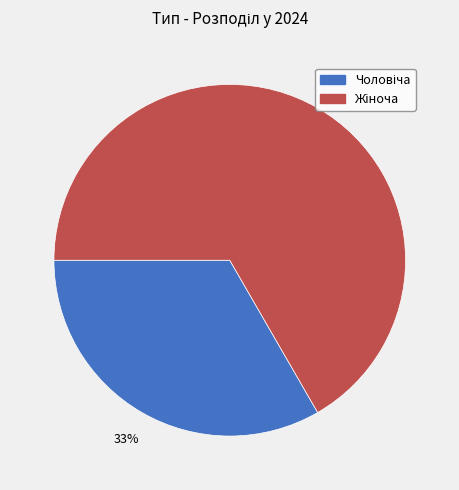

To the nearest percent, what is the average slice percentage?

50%